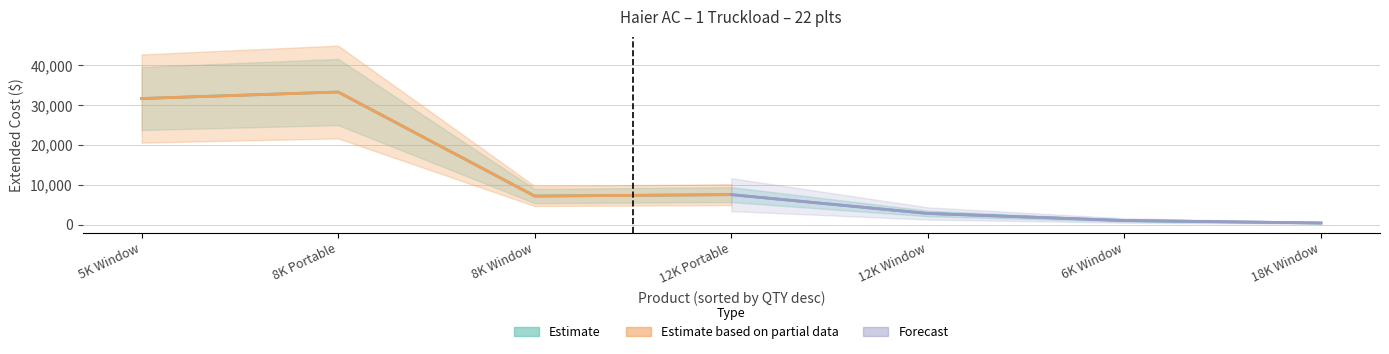

What is the label of the 2nd point from the left?

8K Portable